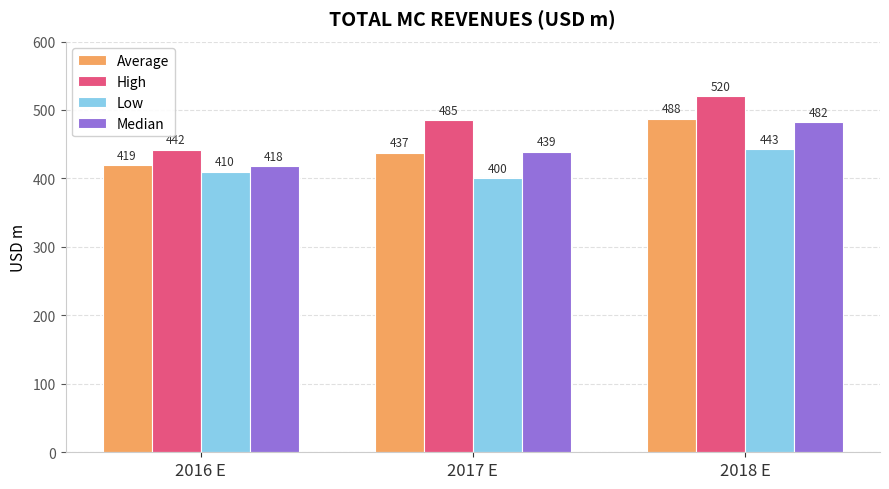

What is the label of the 2nd bar from the right?

2017 E